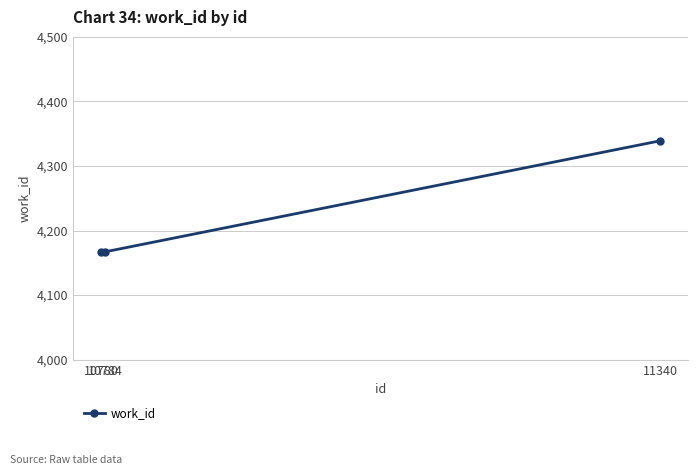

What is the value of the 3rd point from the left?

4339